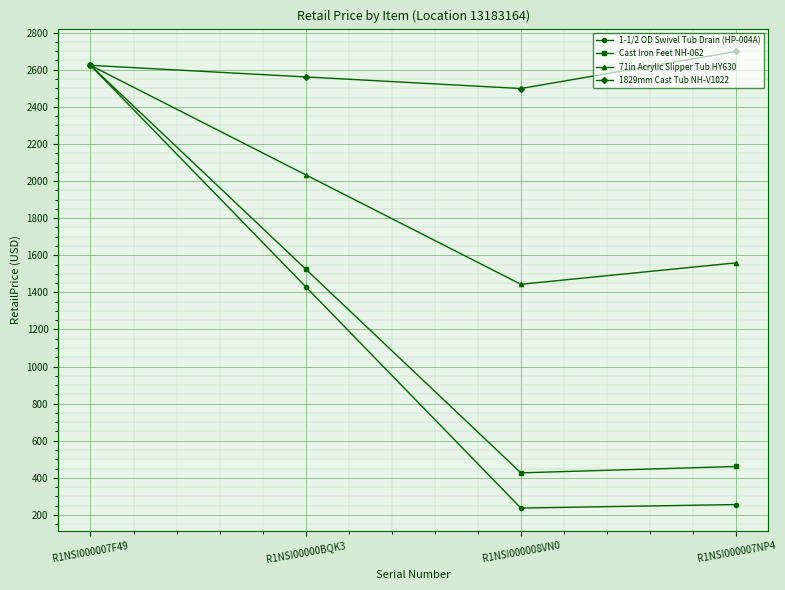

How many data points in Cast Iron Feet NH-062 are above 1525?

2